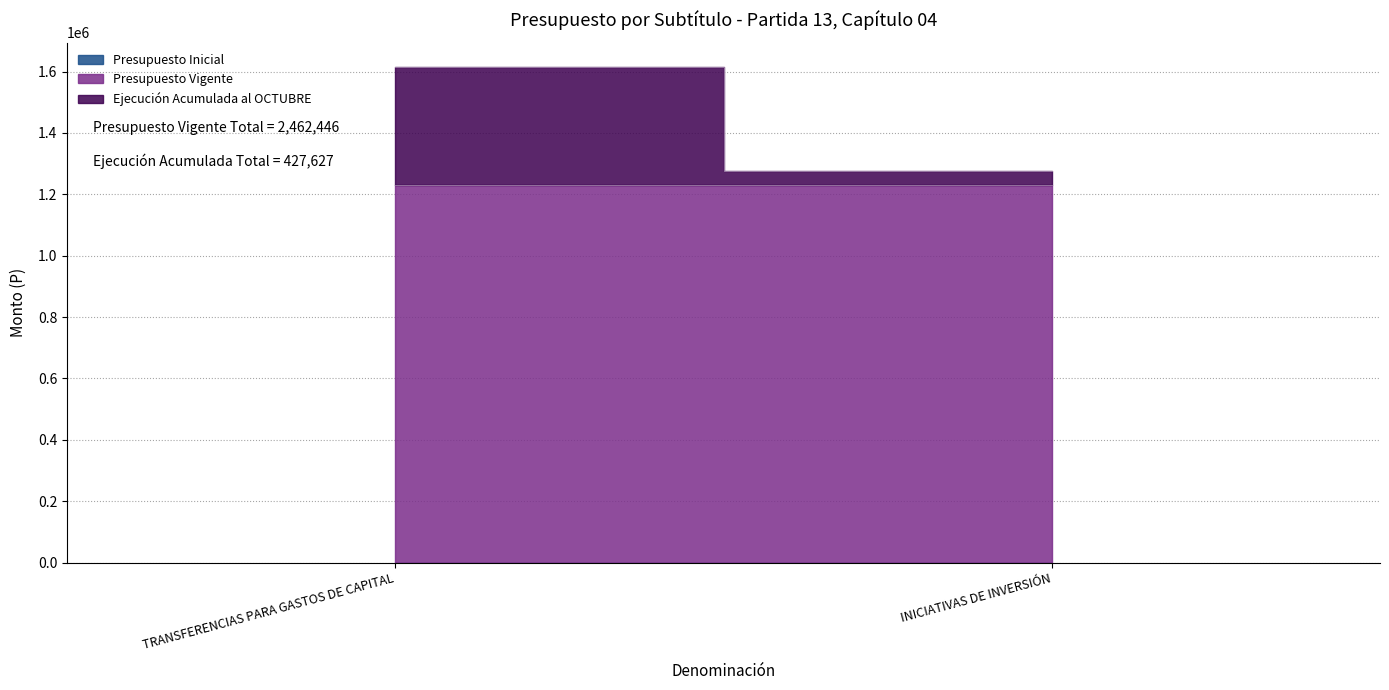

Rank the series by their maximum value, from lowest to highest.

Presupuesto Inicial, Ejecución Acumulada al OCTUBRE, Presupuesto Vigente